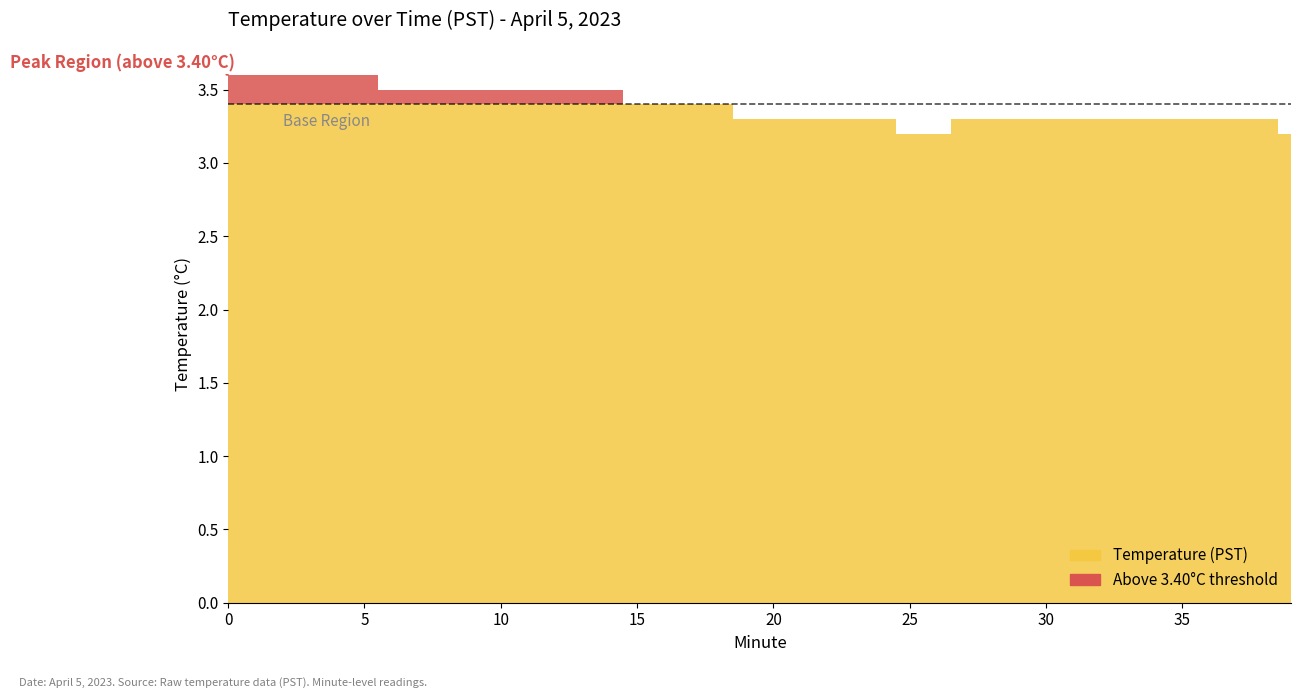

Reading left to right, extract all data points from this chart.

0=3.6	1=3.6	2=3.6	3=3.6	4=3.6	5=3.6	6=3.5	7=3.5	8=3.5	9=3.5	10=3.5	11=3.5	12=3.5	13=3.5	14=3.5	15=3.4	16=3.4	17=3.4	18=3.4	19=3.3	20=3.3	21=3.3	22=3.3	23=3.3	24=3.3	25=3.2	26=3.2	27=3.3	28=3.3	29=3.3	30=3.3	31=3.3	32=3.3	33=3.3	34=3.3	35=3.3	36=3.3	37=3.3	38=3.3	39=3.2